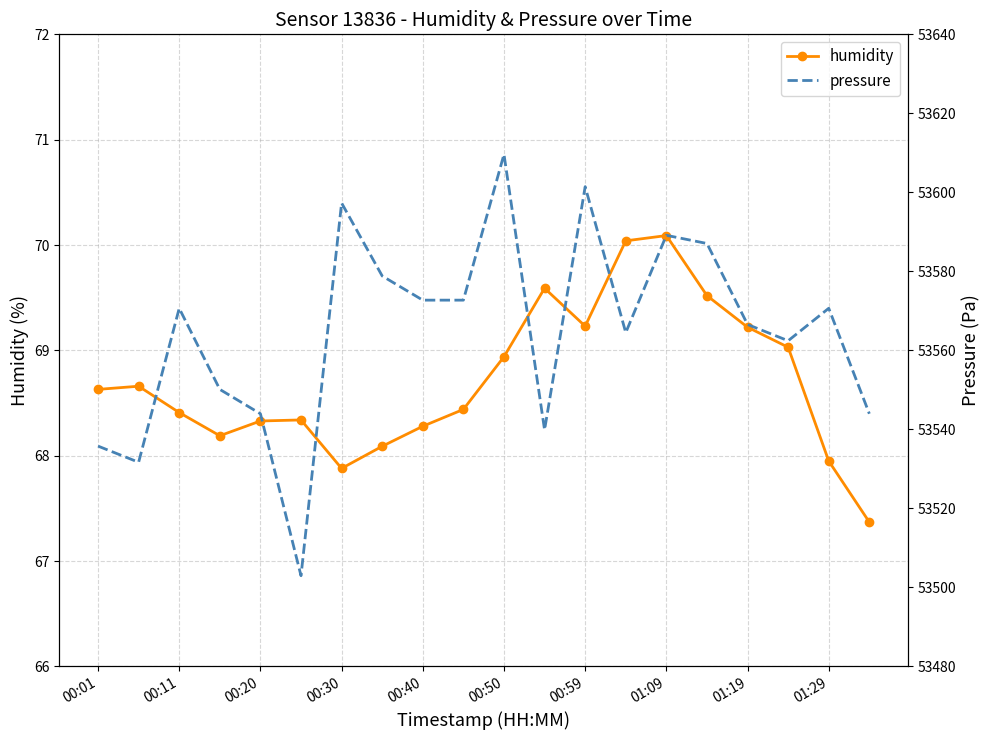

True or false: humidity has more than 0 points higher than both neighbors.

True